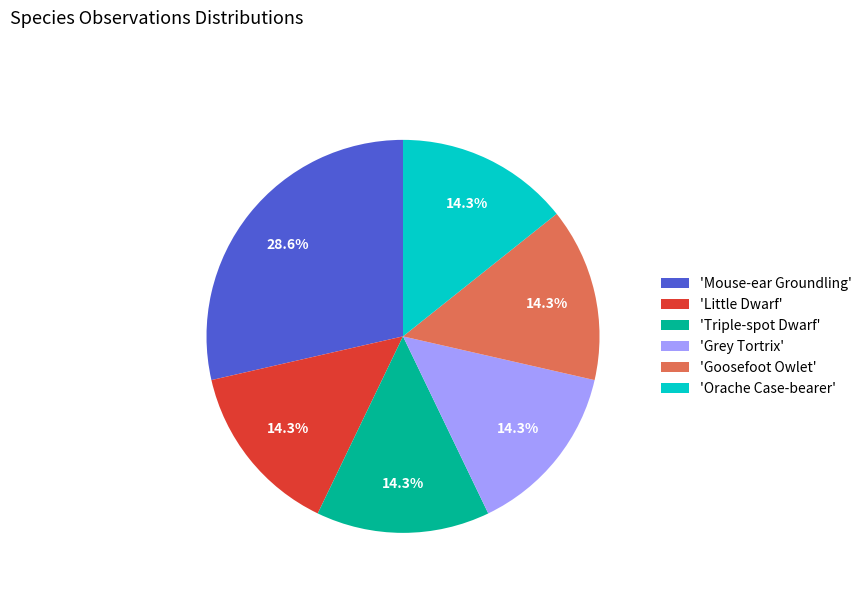

What is the largest slice in the pie chart?

'Mouse-ear Groundling'